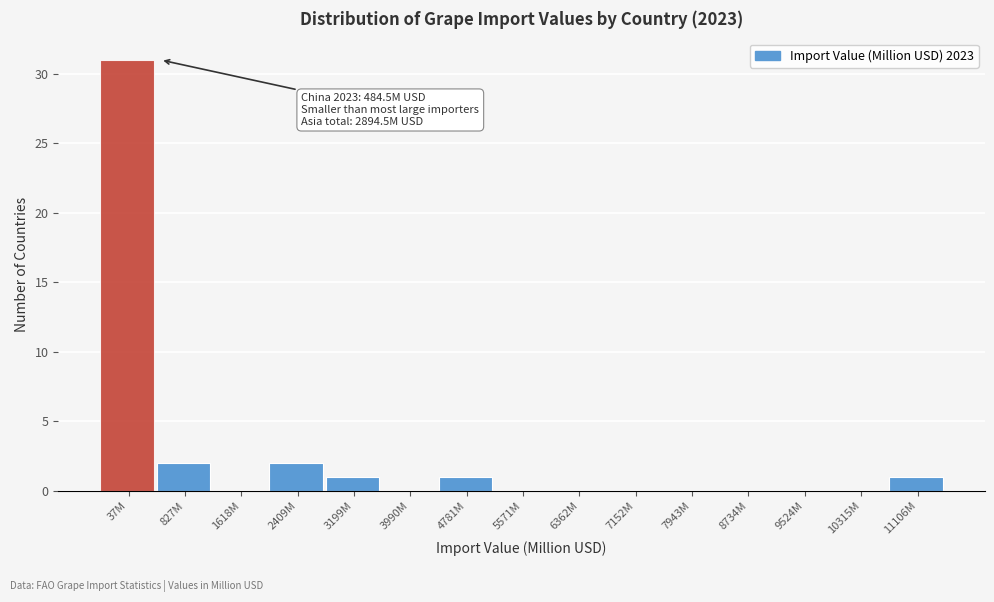

Reading left to right, what are all the values shown in this chart?

37M=31	827M=2	1618M=0	2409M=2	3199M=1	3990M=0	4781M=1	5571M=0	6362M=0	7152M=0	7943M=0	8734M=0	9524M=0	10315M=0	11106M=1